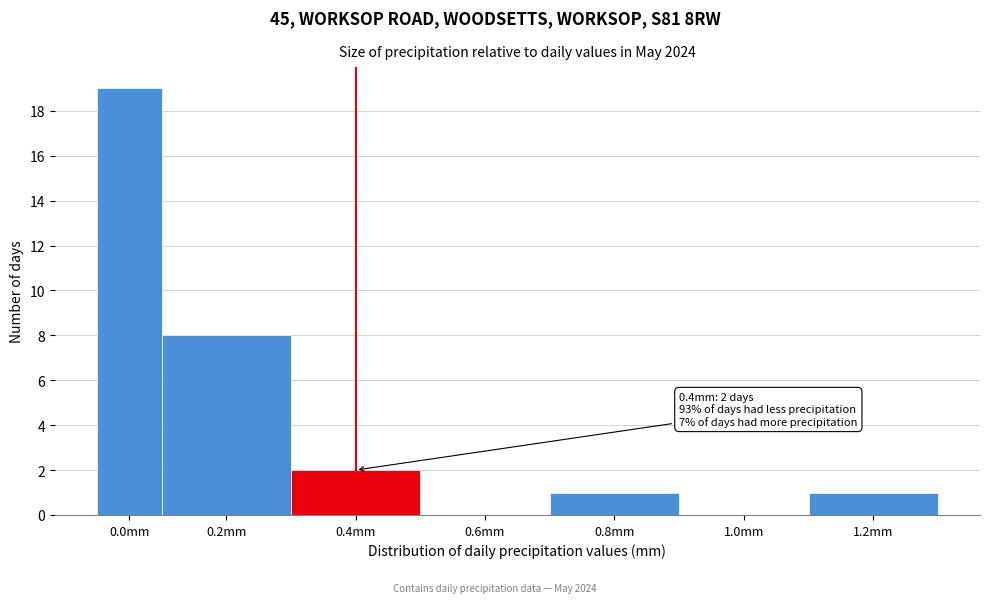

Reading left to right, list all the values displayed in this chart.

0.0mm=19	0.2mm=8	0.4mm=2	0.6mm=0	0.8mm=1	1.0mm=0	1.2mm=1